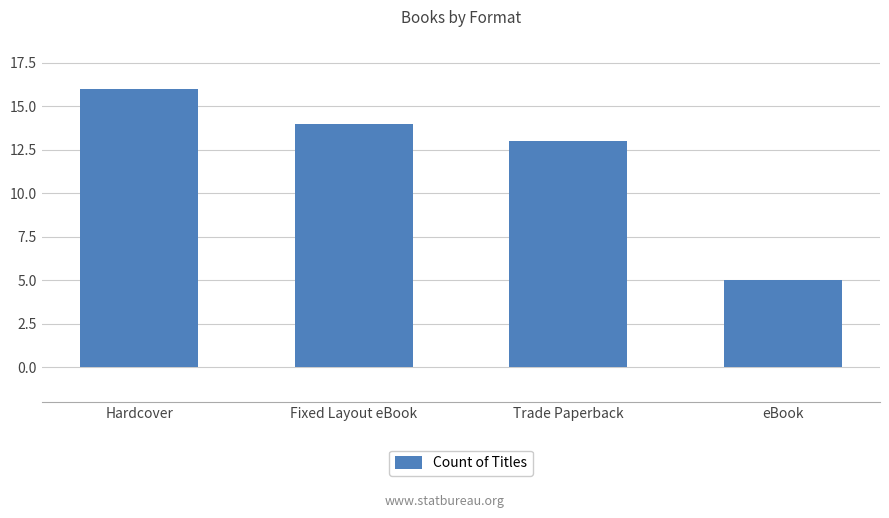

The chart shows a value of 18 at Trade Paperback. True or false?

False